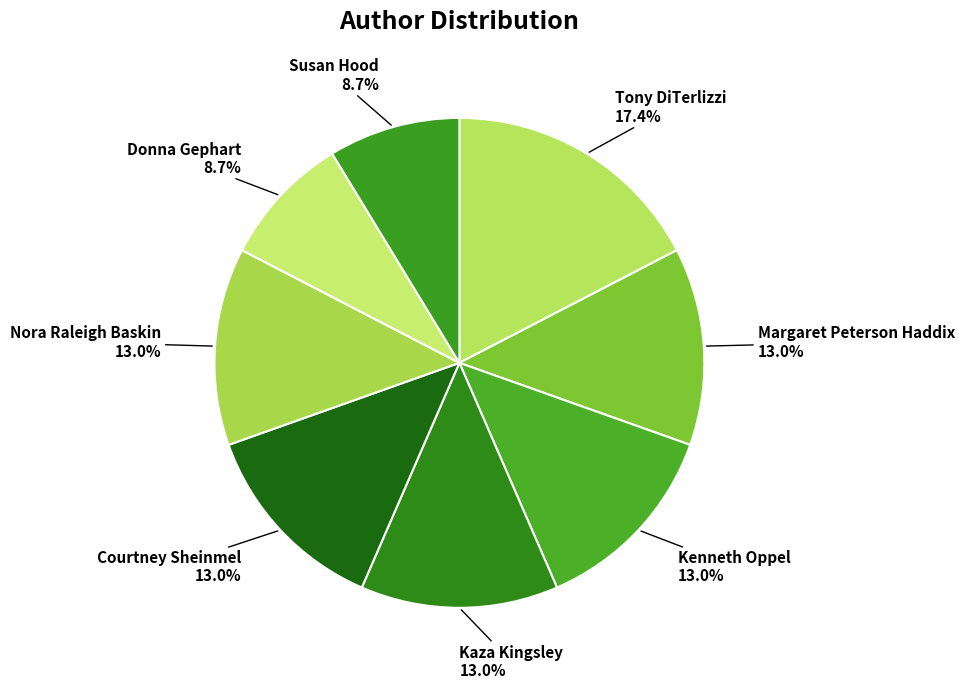

To the nearest percent, what portion does Margaret Peterson Haddix represent?

13%